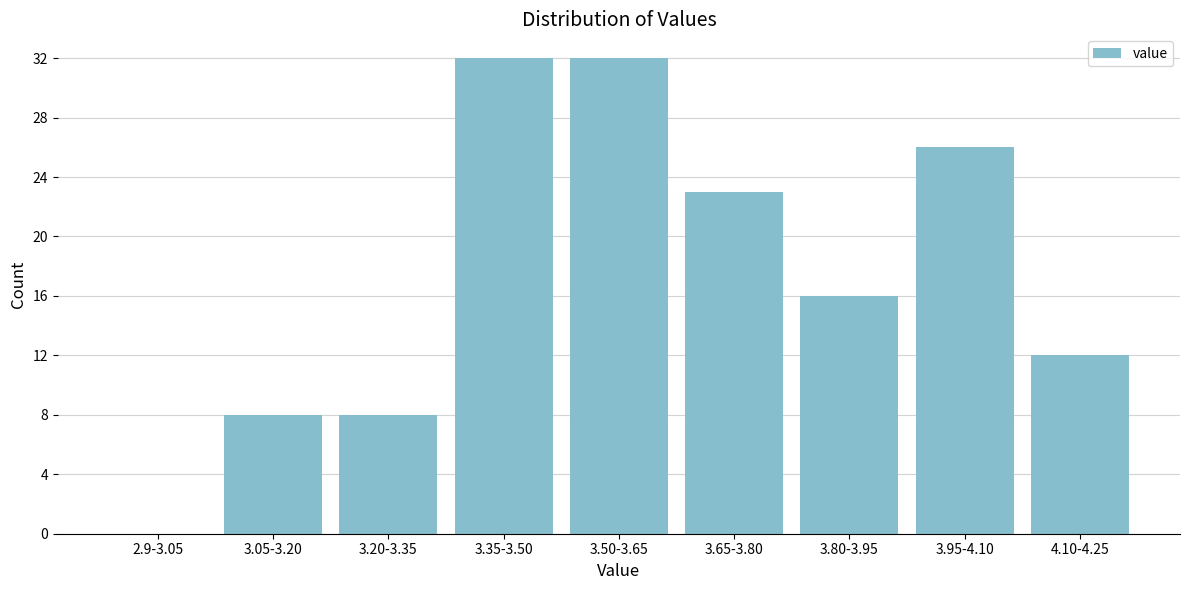

Reading left to right, extract all data points from this chart.

2.9-3.05=0	3.05-3.20=8	3.20-3.35=8	3.35-3.50=32	3.50-3.65=32	3.65-3.80=23	3.80-3.95=16	3.95-4.10=26	4.10-4.25=12